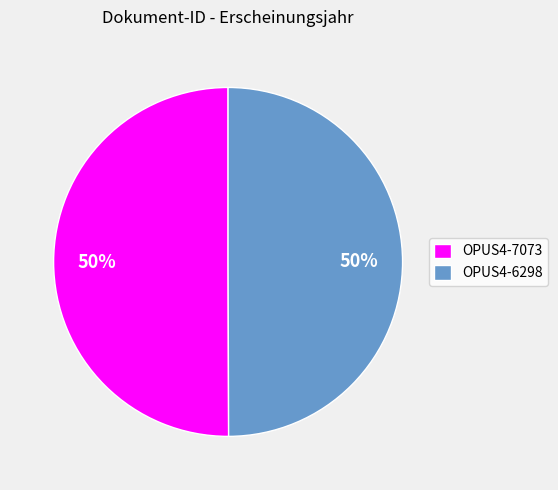

What is the ratio of the value at OPUS4-7073 to the value at OPUS4-6298?

1.0